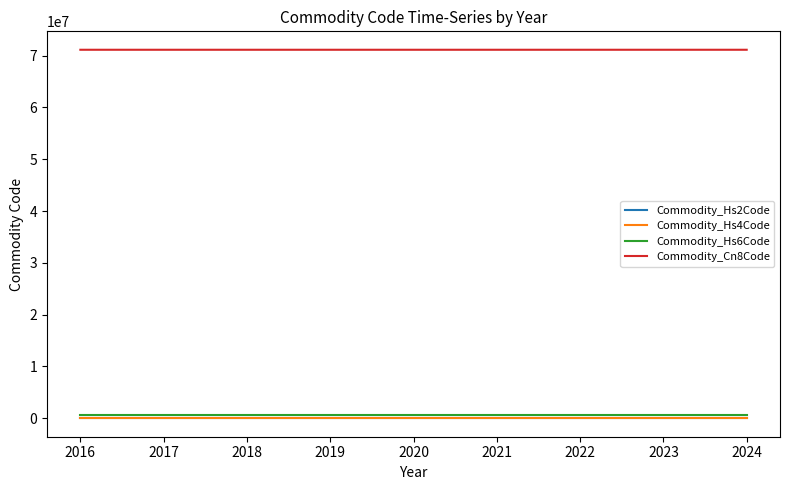

What are all the series names shown in the legend?

Commodity_Hs2Code, Commodity_Hs4Code, Commodity_Hs6Code, Commodity_Cn8Code